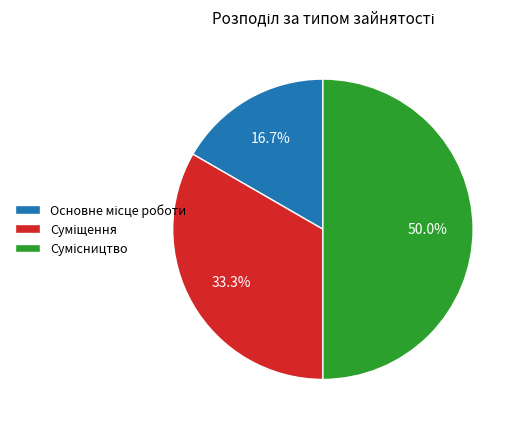

Rank the categories by value from lowest to highest.

Основне місце роботи, Суміщення, Сумісництво